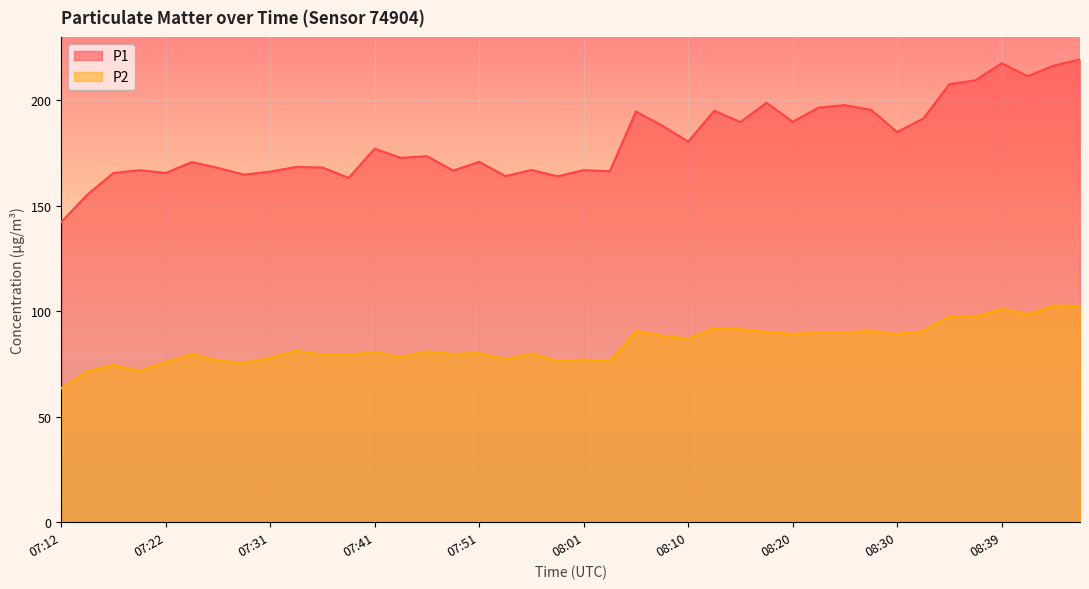

List the labels in order of P1 value, largest first.

08:47, 08:39, 08:44, 08:42, 08:37, 08:35, 08:18, 08:25, 08:22, 08:27, 08:13, 08:05, 08:32, 08:20, 08:15, 08:08, 08:30, 08:10, 07:41, 07:46, 07:44, 07:51, 07:24, 07:34, 07:36, 07:27, 07:56, 08:01, 07:19, 07:48, 08:03, 07:31, 07:17, 07:22, 07:29, 07:53, 07:58, 07:39, 07:14, 07:12